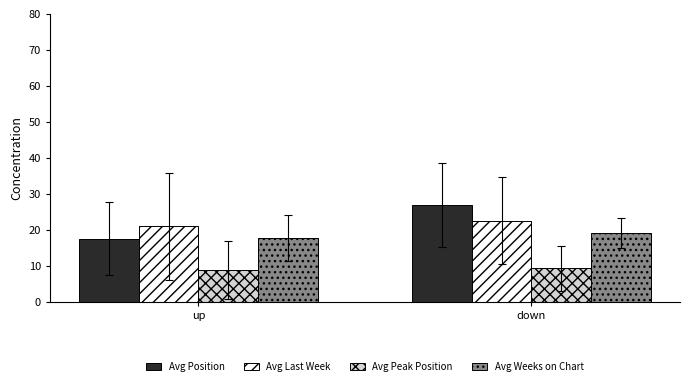

What value does the Avg Last Week series have at down?

22.5